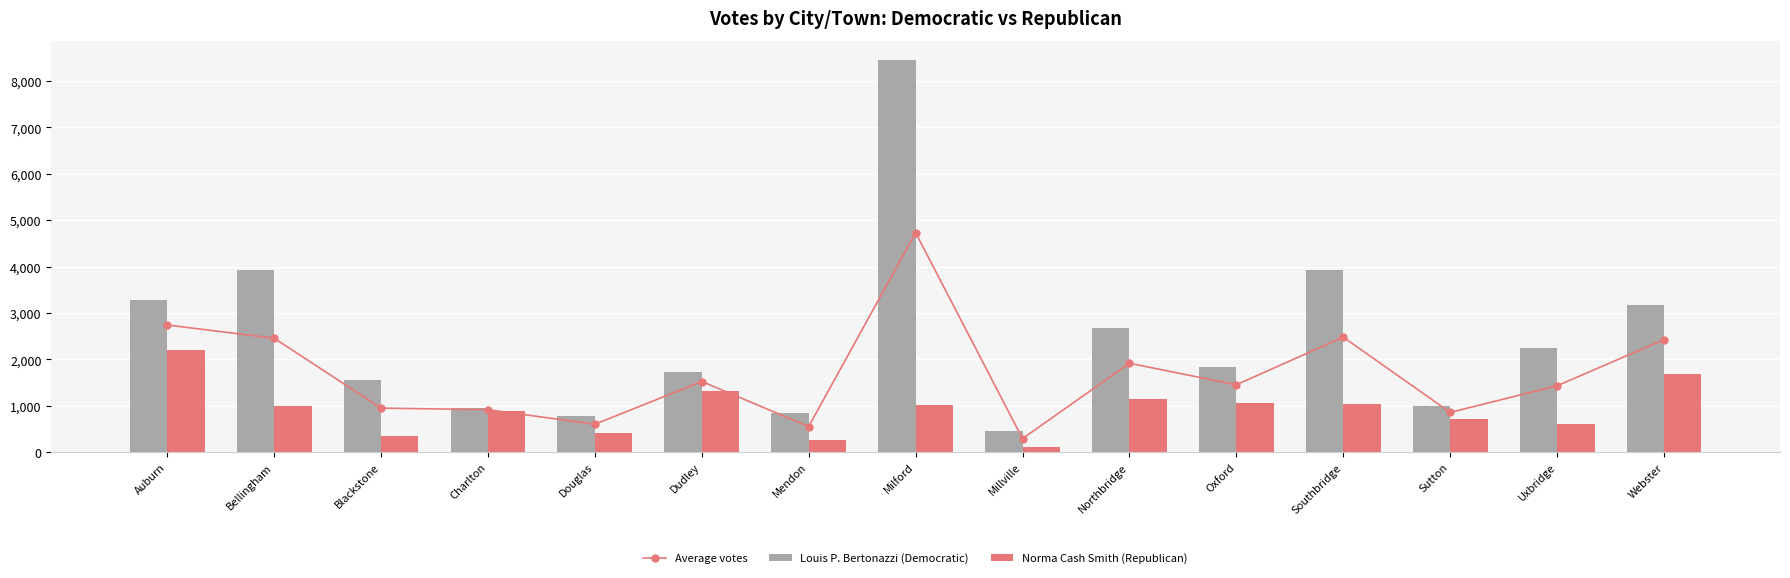

Which series has the largest total across all categories?

Louis P. Bertonazzi (Democratic)